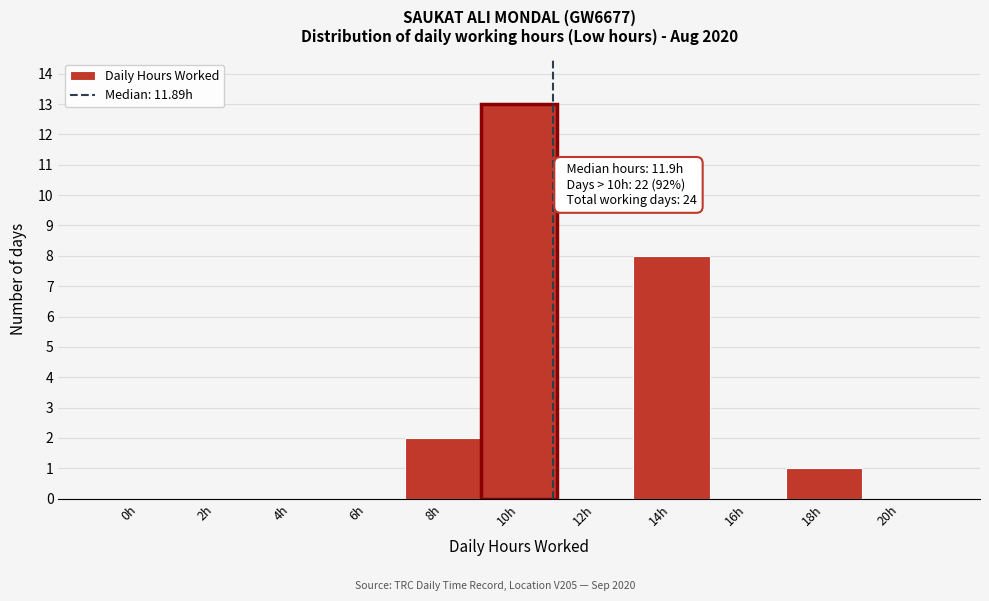

Reading left to right, what are all the values shown in this chart?

0h=0	2h=0	4h=0	6h=0	8h=2	10h=13	12h=0	14h=8	16h=0	18h=1	20h=0